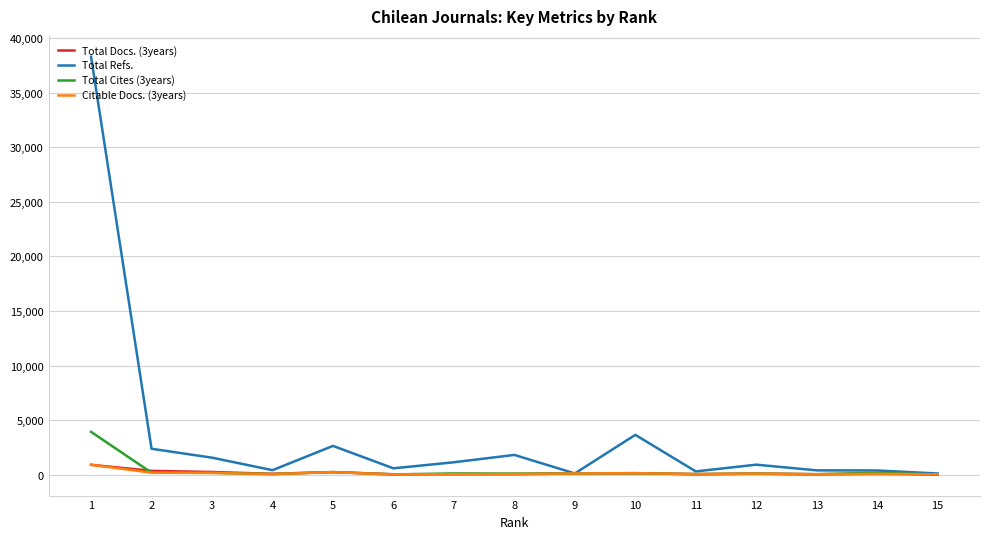

What are all the series names shown in the legend?

Total Docs. (3years), Total Refs., Total Cites (3years), Citable Docs. (3years)